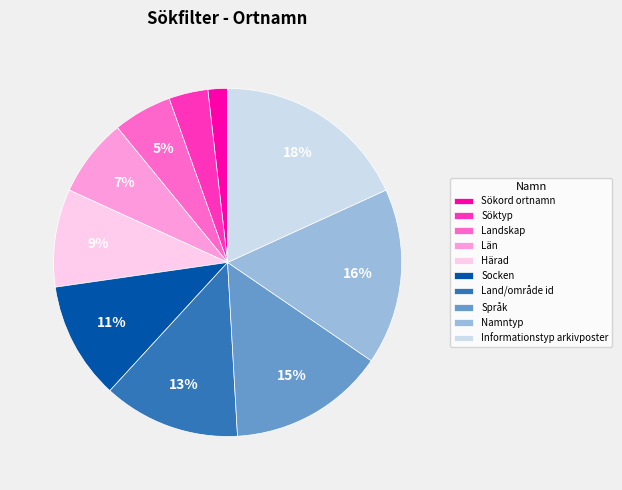

Is the sum of Informationstyp arkivposter and Språk greater than half?

No